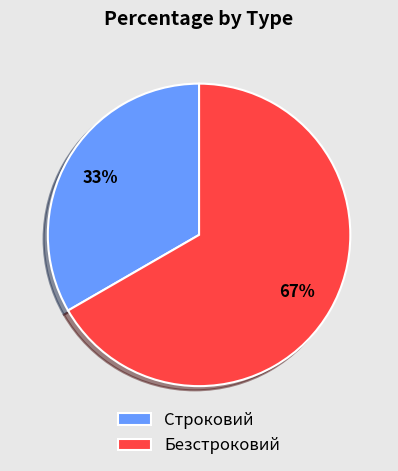

To the nearest percent, what portion does Безстроковий represent?

67%